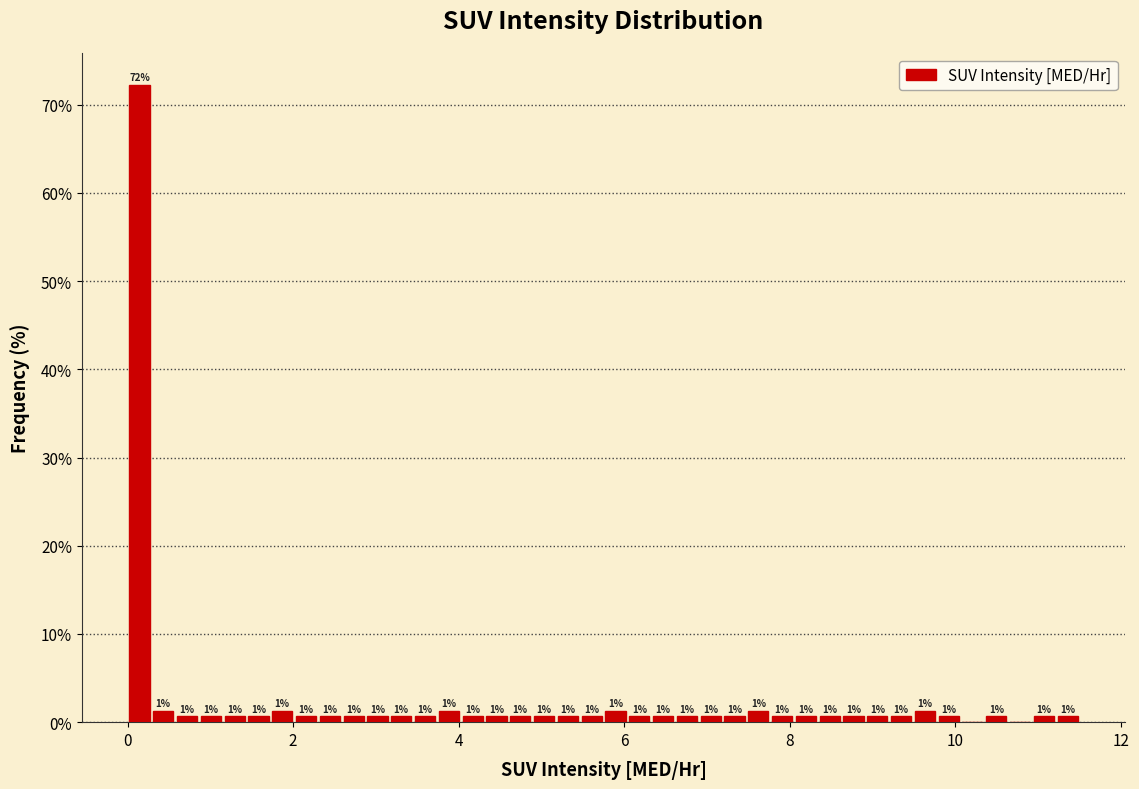

Around what value on the x-axis is the tallest bar? Give the approximate position of its centre, as read against the axis.

0.2